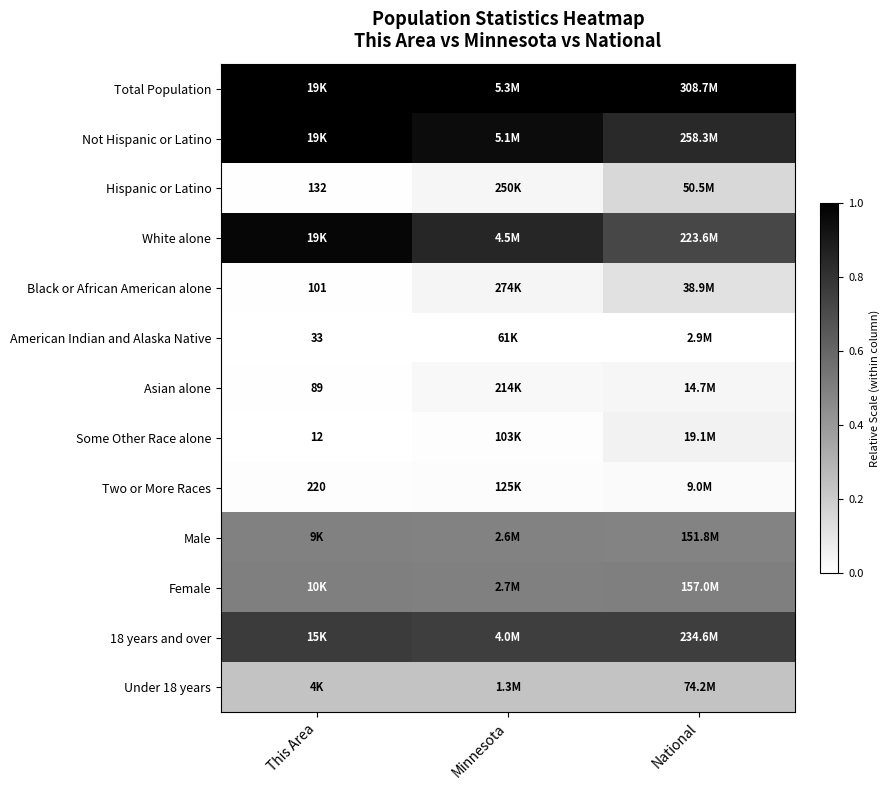

Is it true that Asian alone equals 0.0 at National?

False